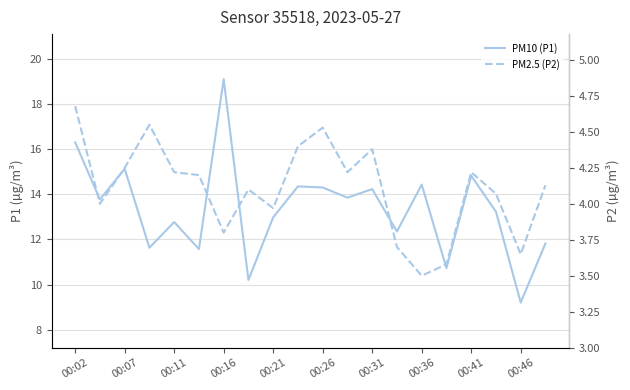

Which series changed the most between 00:21 and 00:36?

PM10 (P1)